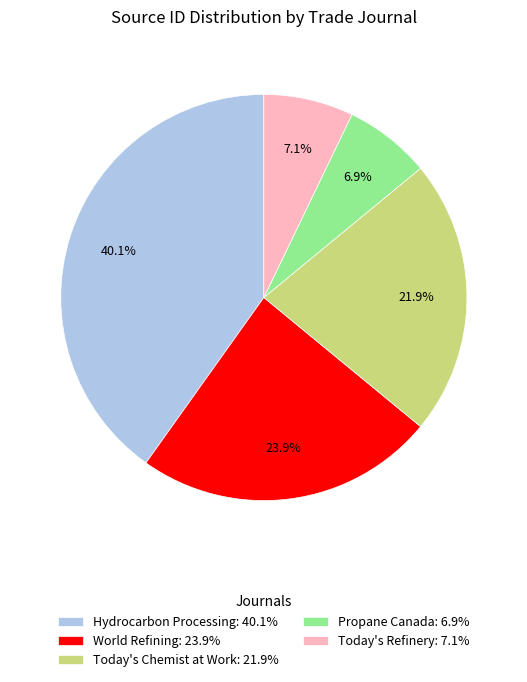

The World Refining slice represents 39% of the pie. True or false?

False